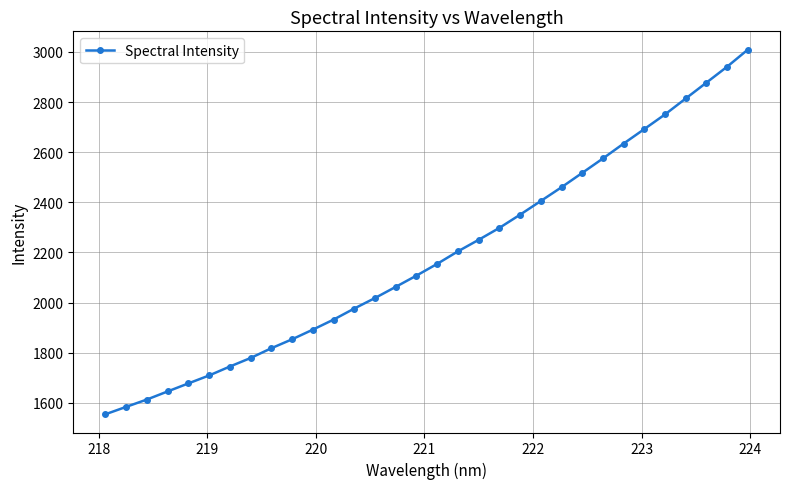

What is the maximum value shown in the chart?

3009.4